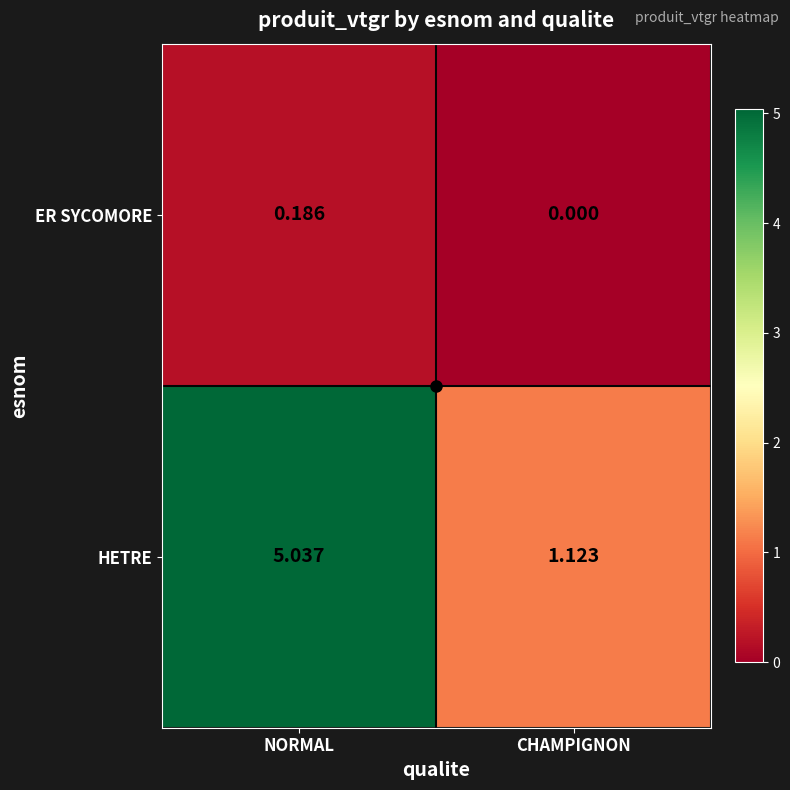

List the series in order of their peak value, highest first.

HETRE, ER SYCOMORE